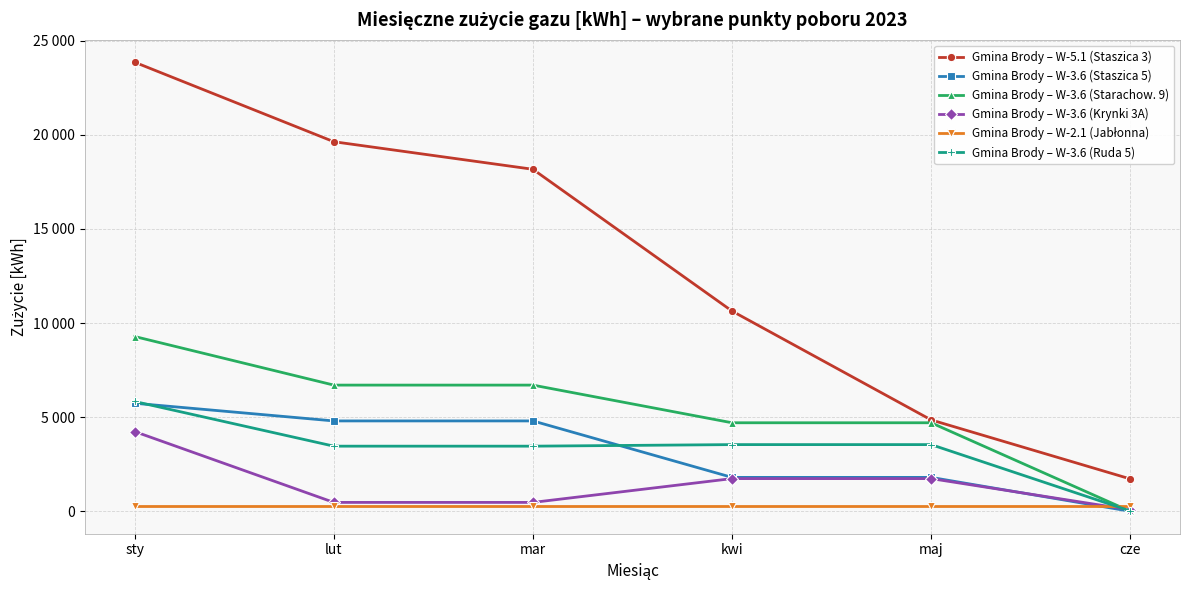

Is this an area chart (filled region under the line)?

No